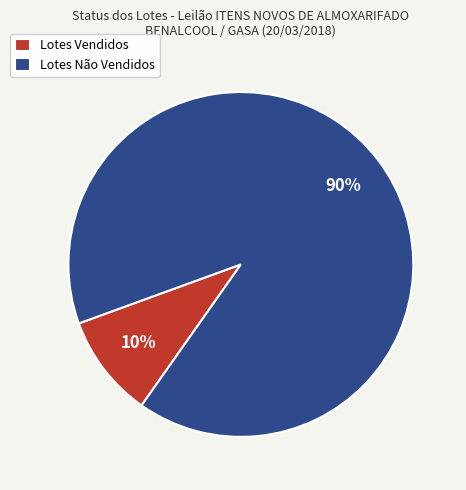

To the nearest percent, what is the average slice percentage?

50%